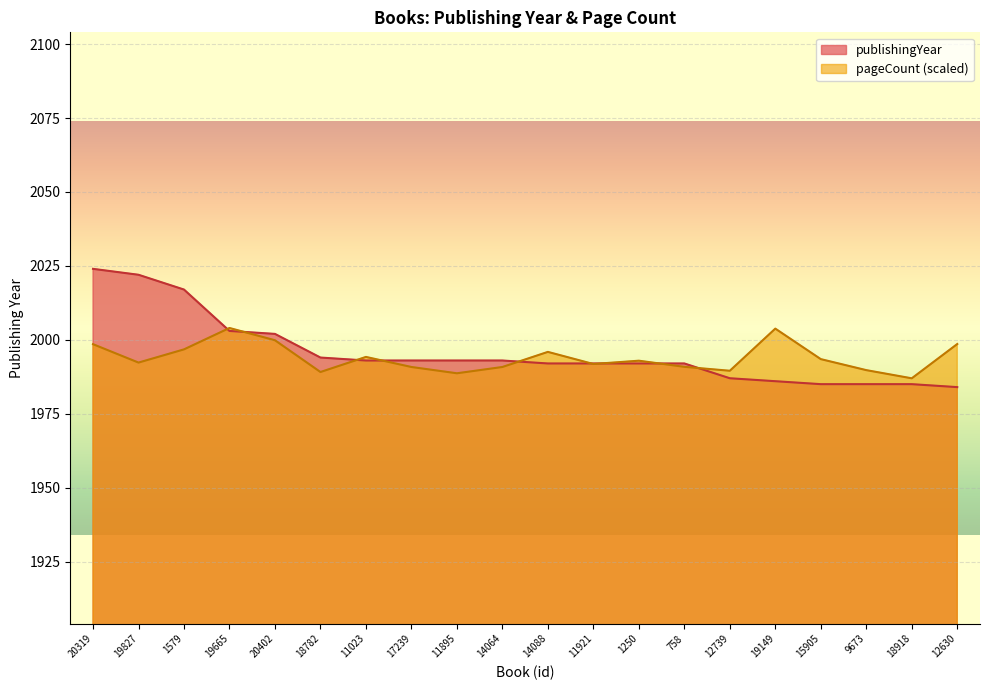

True or false: pageCount has a value of 1990.8 at 14064.

True